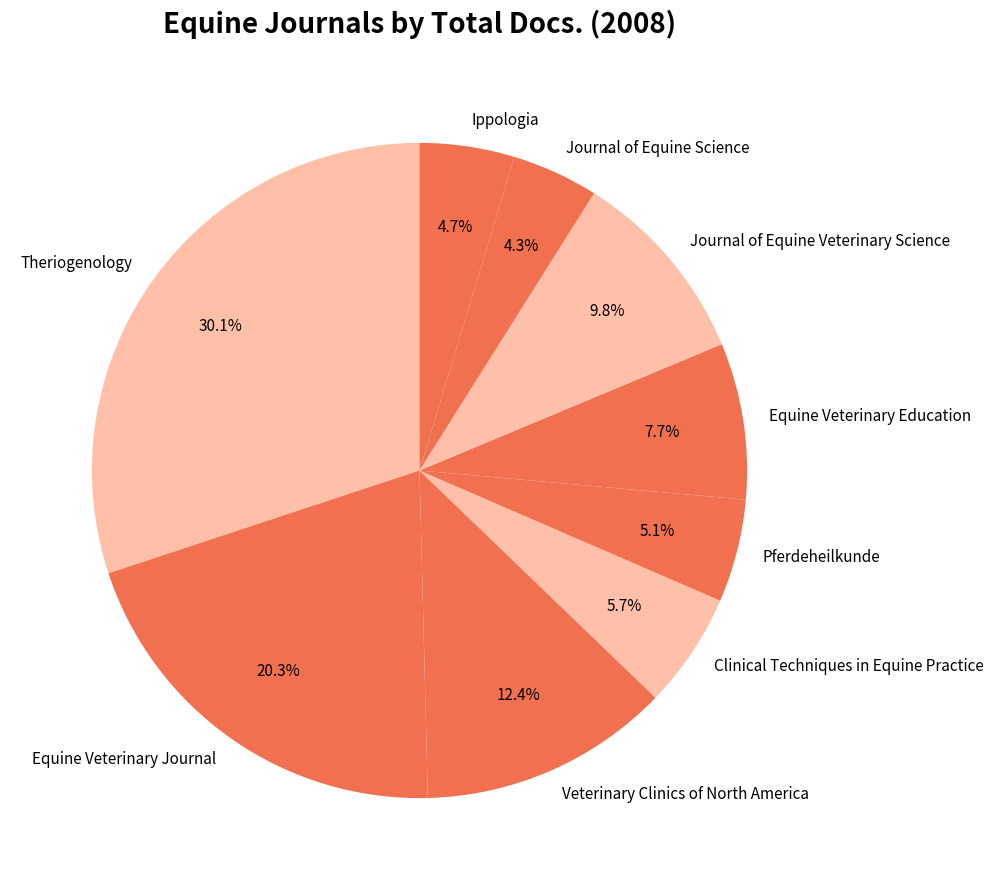

What is the ratio of the value at Equine Veterinary Education to the value at Pferdeheilkunde?

1.5